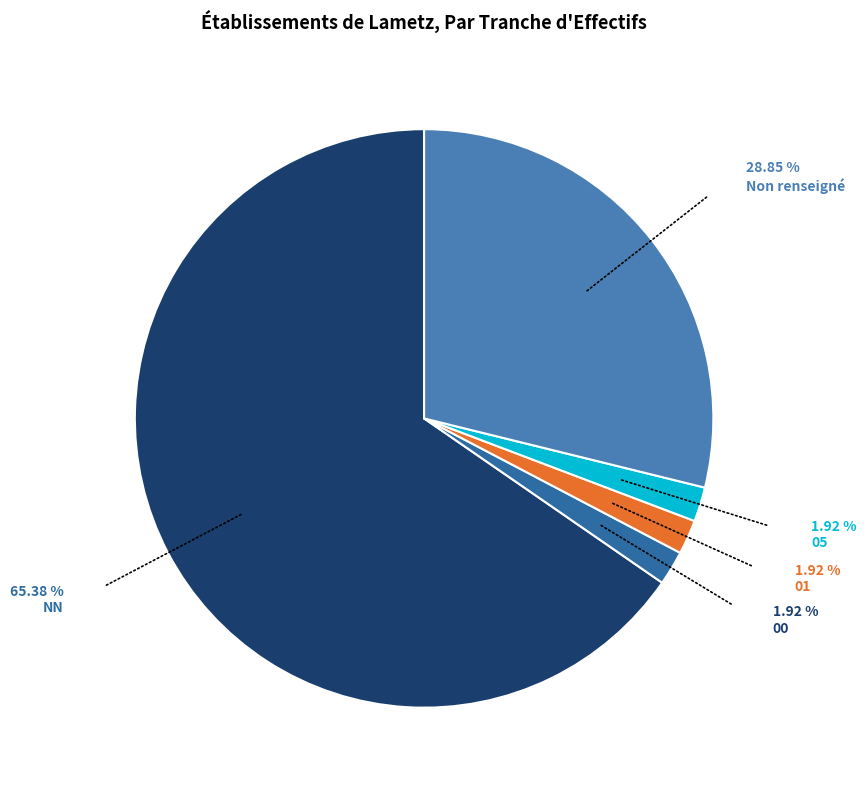

Which category accounts for the majority?

NN